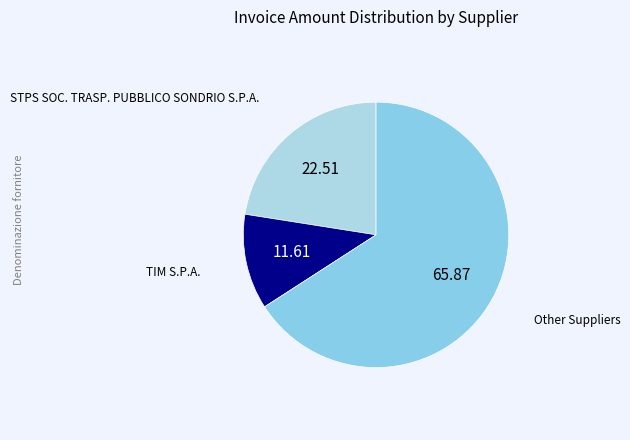

How many slices are in this pie chart?

3